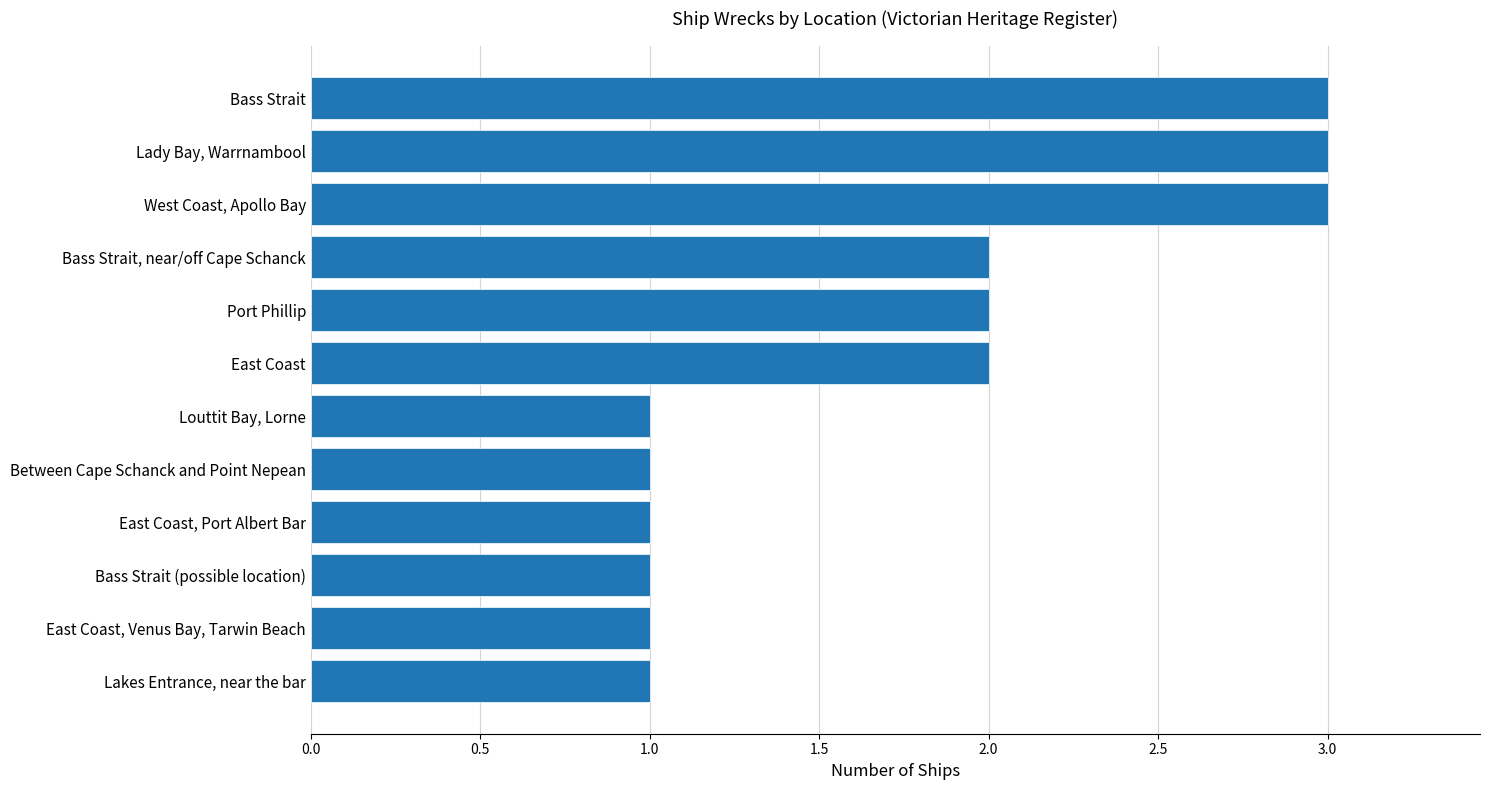

The value at Lady Bay, Warrnambool is 3. True or false?

True